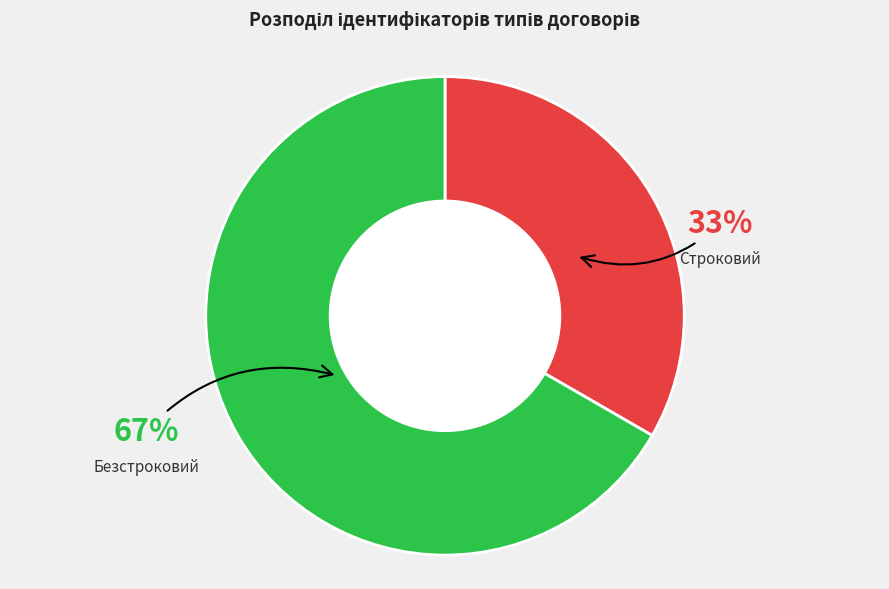

To the nearest percent, what is the average slice percentage?

50%